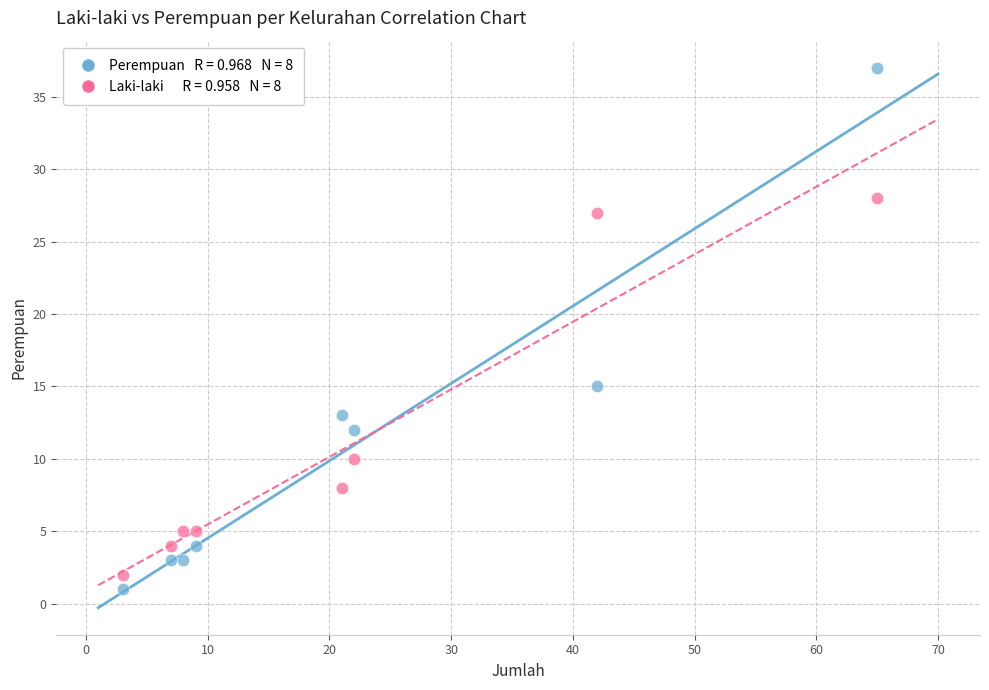

Across all series, what Y value is closest to 19?

15